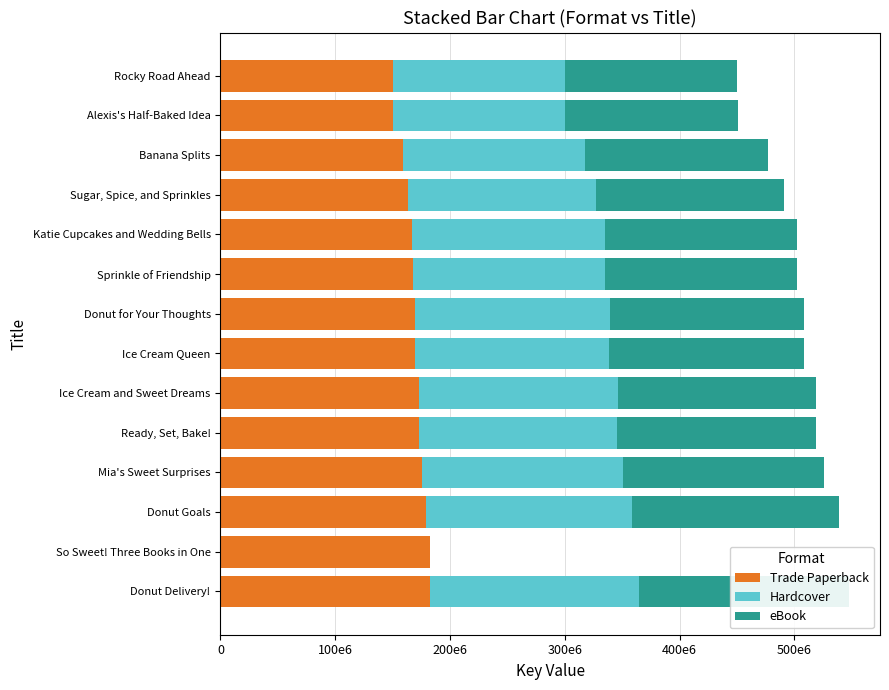

At Ready, Set, Bake!, list the series in order from smallest to largest.

Trade Paperback, Hardcover, eBook